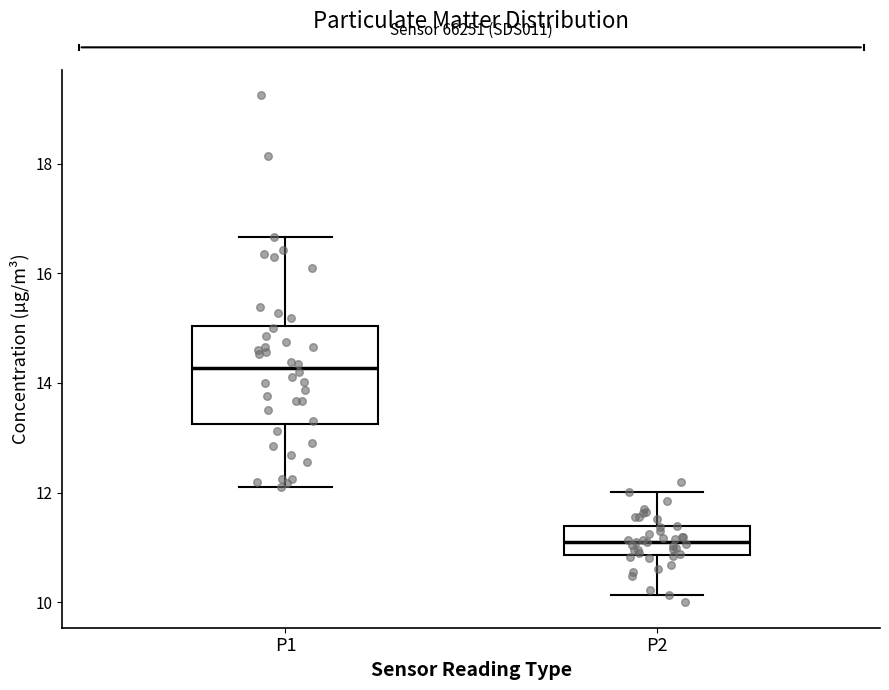

Where is the lower edge of the box for P1 on the y-axis? The values are not printed on the chart, so give them approximately, as read against the axis.

13.2